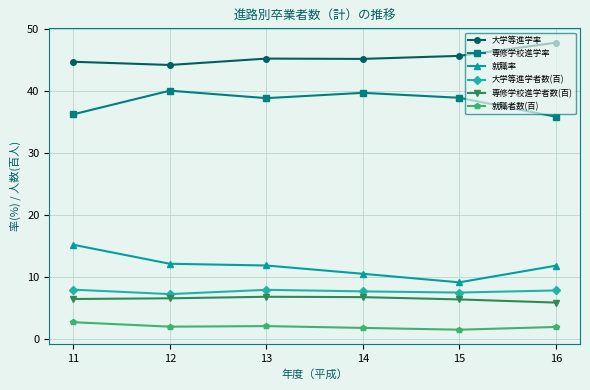

Does the chart have visible grid lines?

Yes